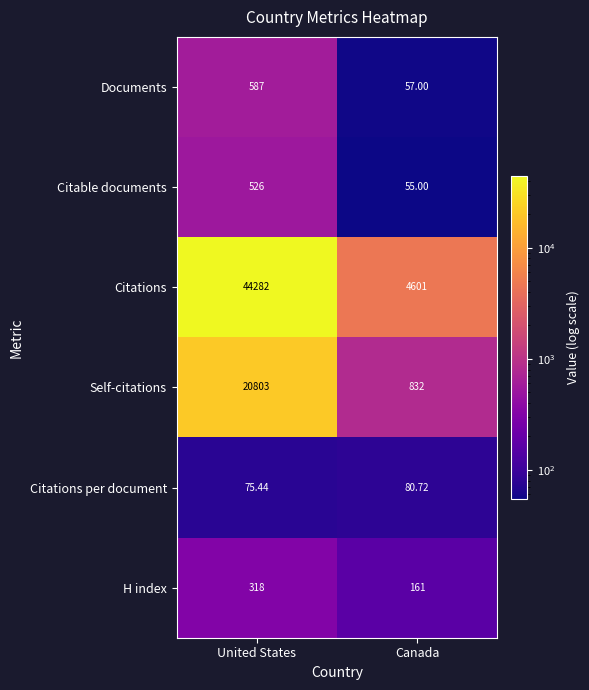

At how many categories does at least one series exceed 8871?

1